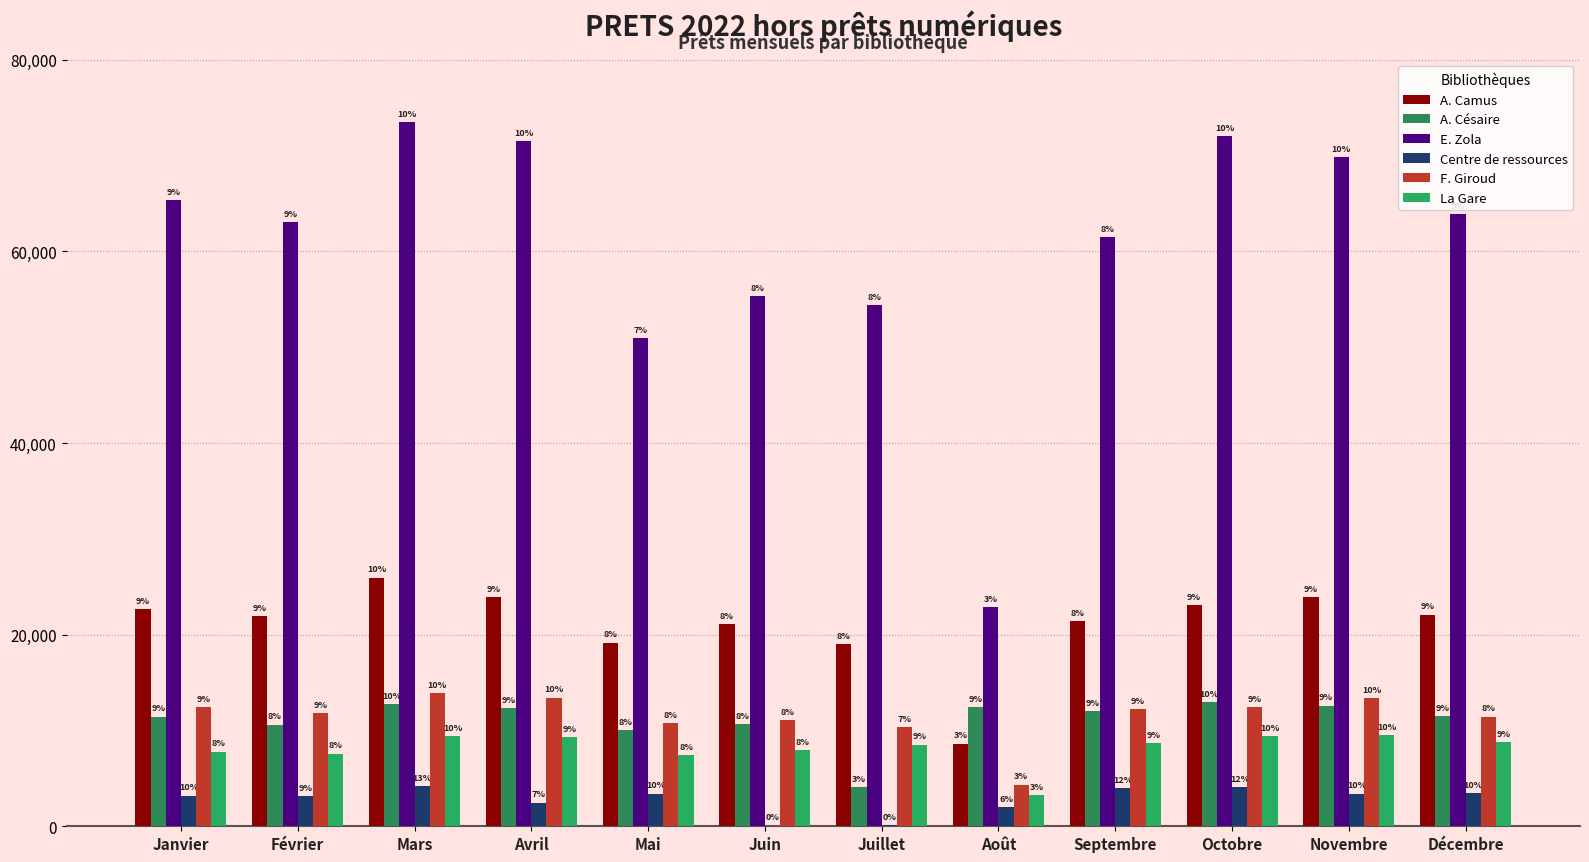

Are the bars horizontal?

No